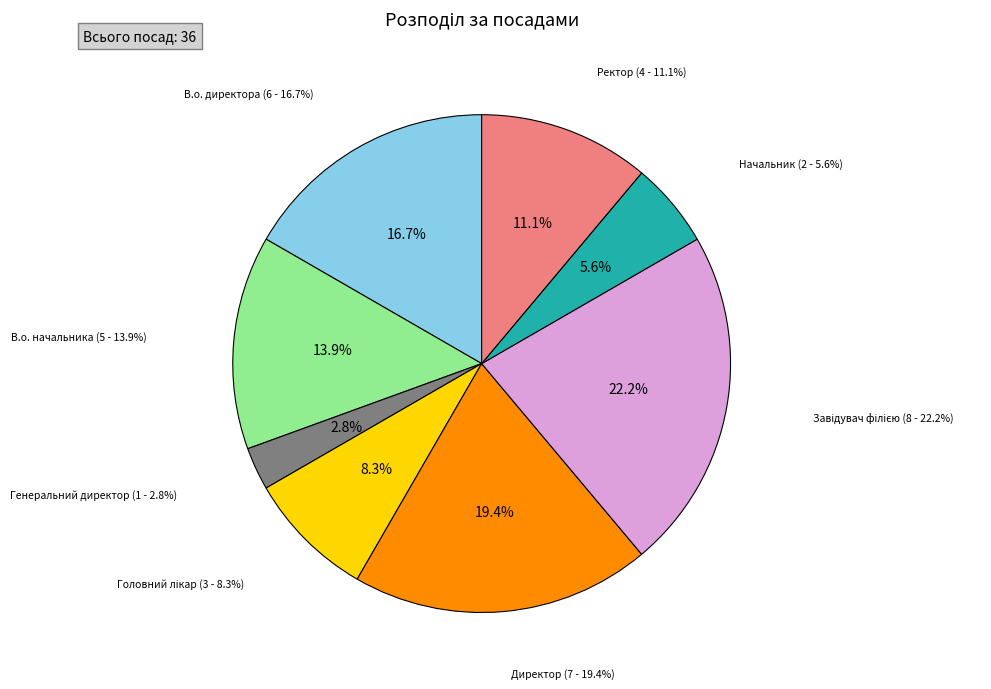

How many segments does this pie chart have?

8